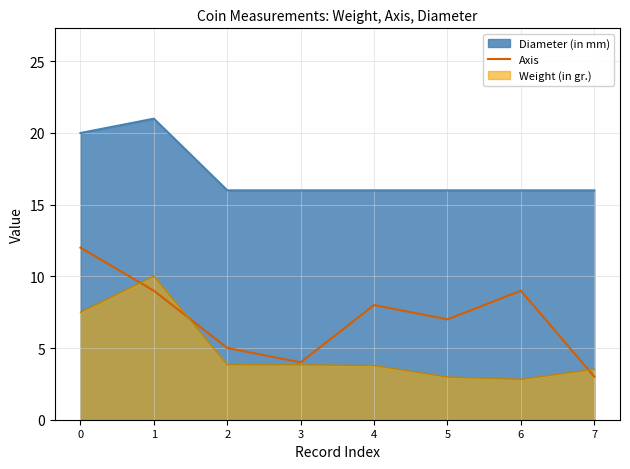

Rank the series by their maximum value, from lowest to highest.

Weight (in gr.), Axis, Diameter (in mm)